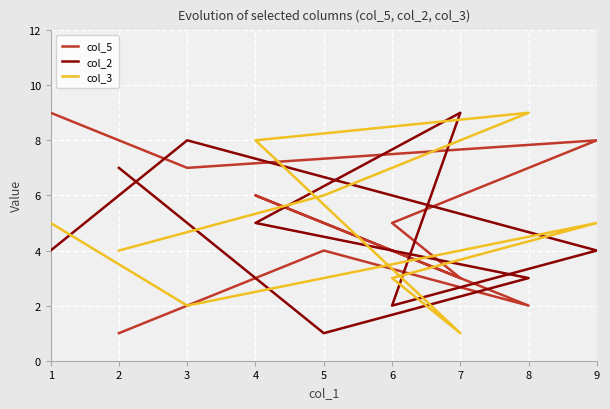

True or false: col_3 has a value of 1 at 7.

False